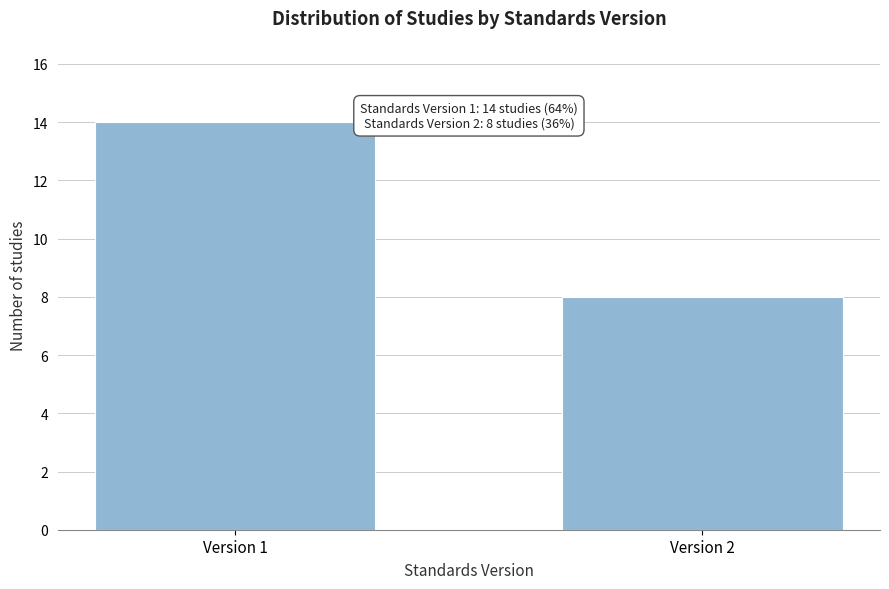

Reading right to left, what are all the values shown in this chart?

8	14